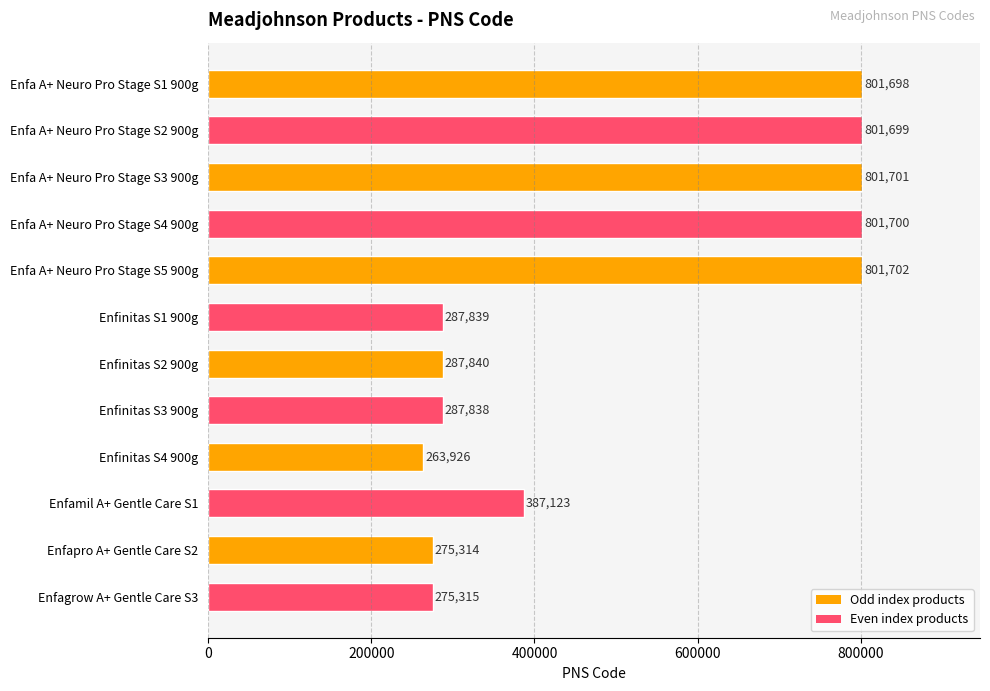

The chart shows a value of 801699 at Enfa A+ Neuro Pro Stage S2 900g. True or false?

True